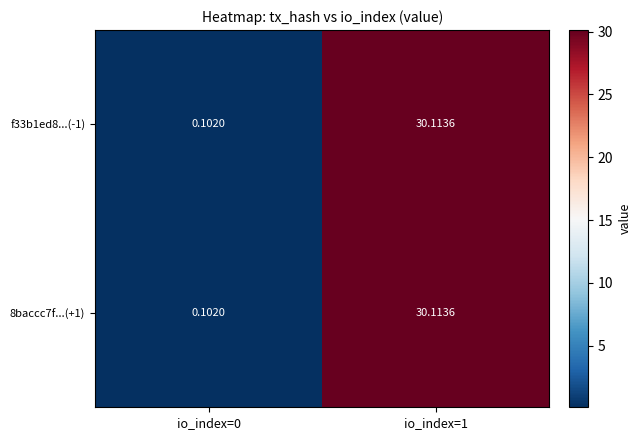

Is the value of f33b1ed8...(-1) at io_index=0 greater than the value of 8baccc7f...(+1) at io_index=1?

No